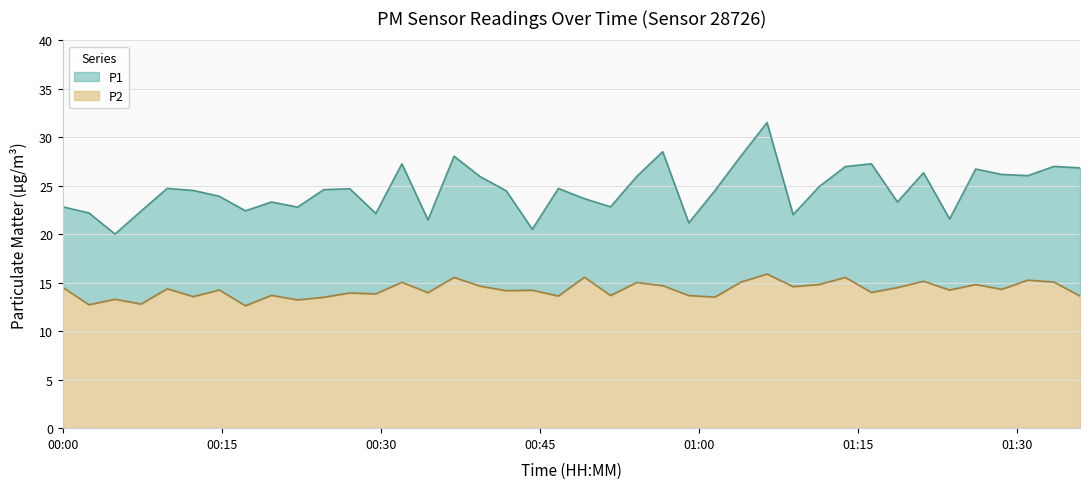

What is the minimum value for P2?

12.6